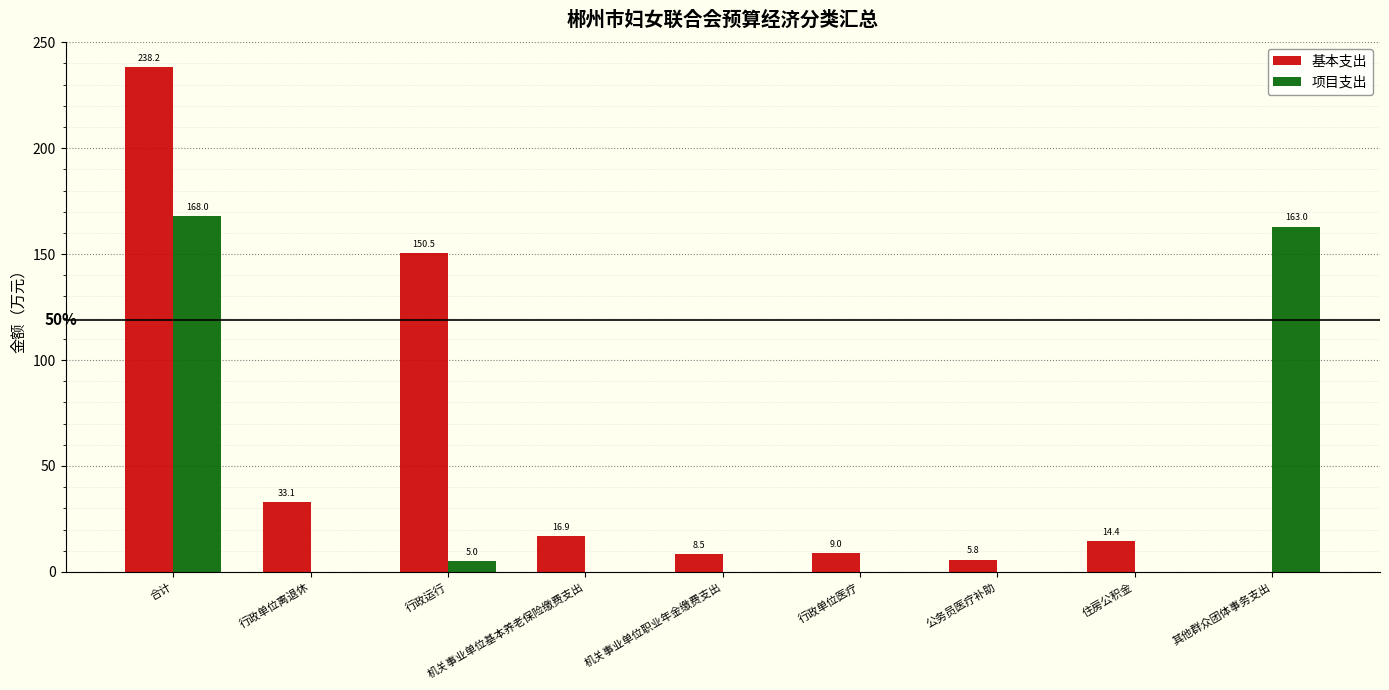

Reading right to left, what are all the values shown in this chart?

基本支出: 0.0	14.4	5.8	9.0	8.5	16.9	150.5	33.1	238.2
项目支出: 163.0	0.0	0.0	0.0	0.0	0.0	5.0	0.0	168.0